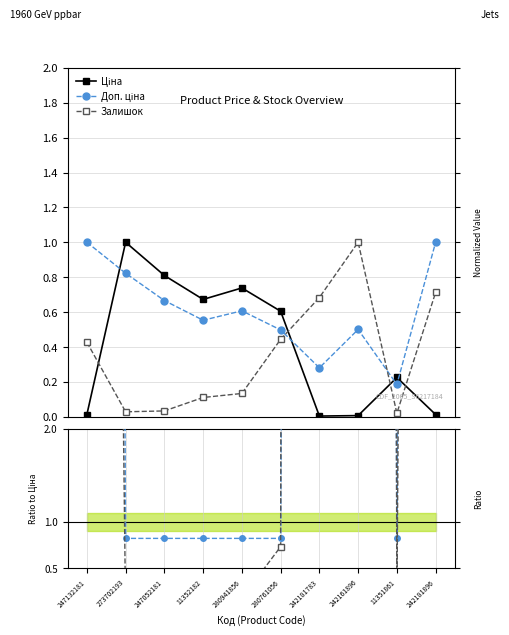

Between 242181896 and 11351861, which is larger?

11351861